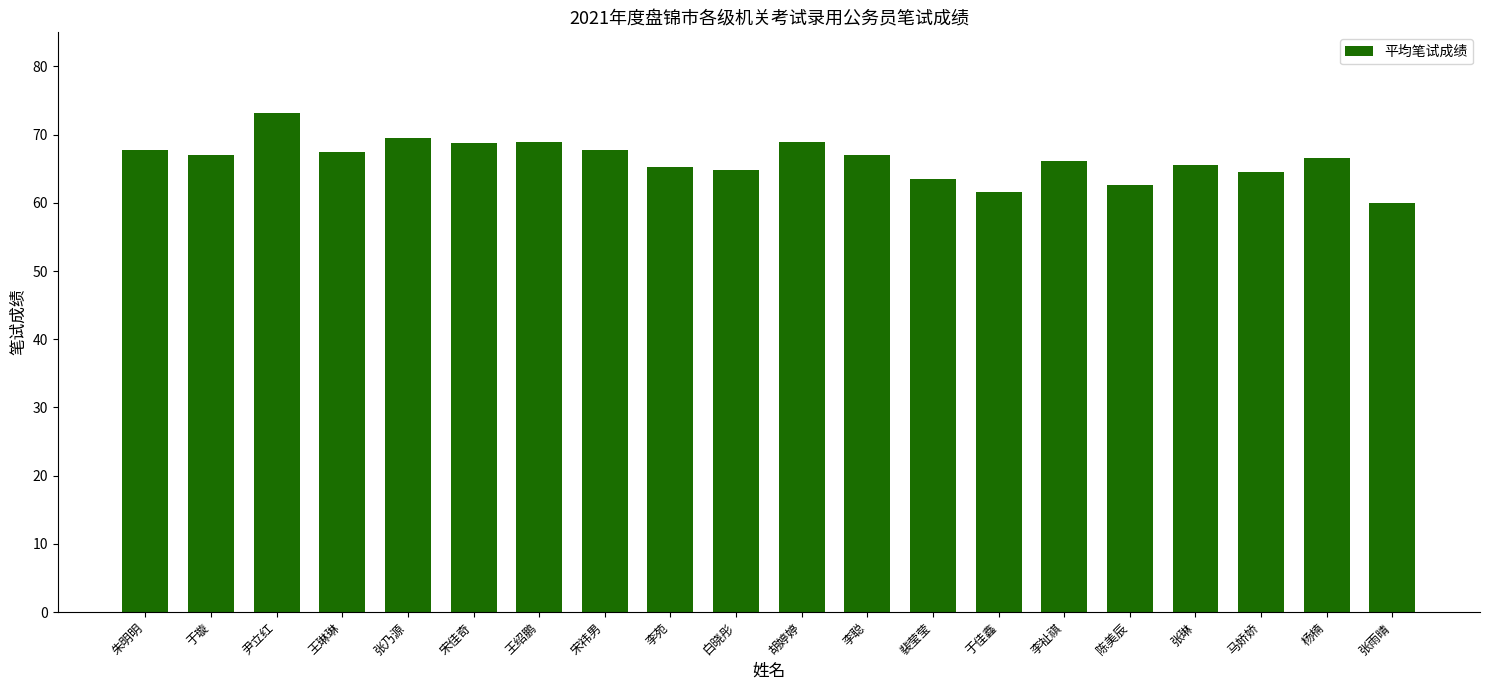

True or false: the data shows 73.2 at 尹立红.

True